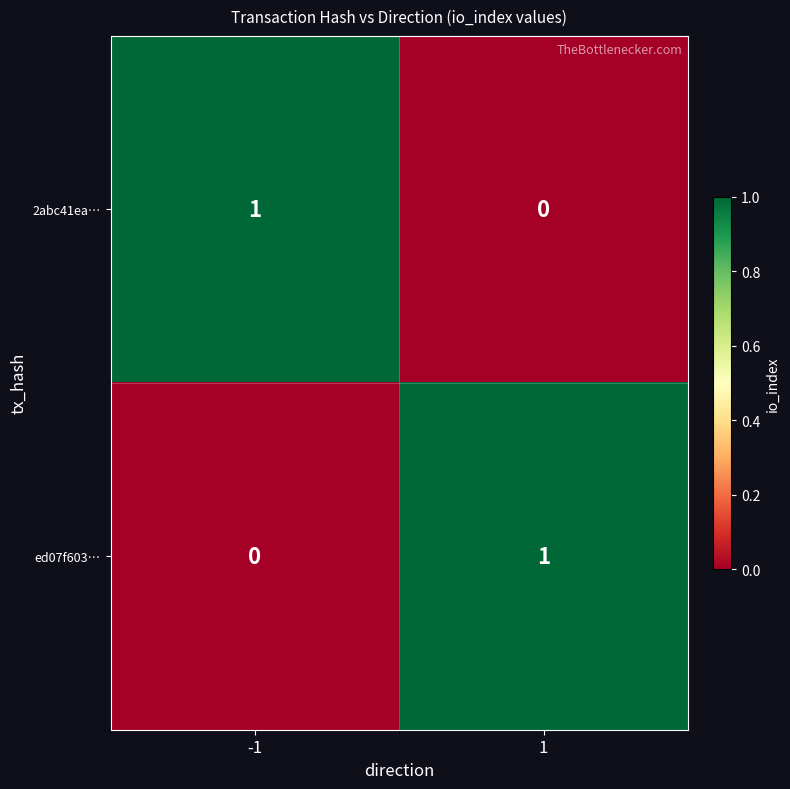

Rank the series at -1 from lowest to highest value.

ed07f603…, 2abc41ea…